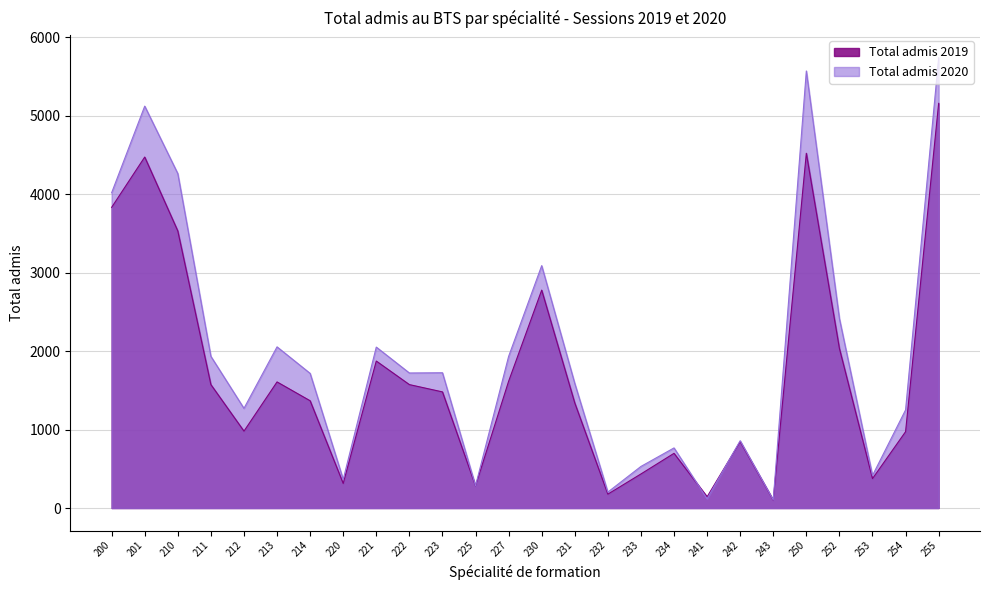

Reading left to right, extract all data points from this chart.

Total admis 2019: 3832	4473	3531	1573	980	1607	1367	313	1873	1573	1480	282	1615	2777	1339	177	434	697	143	846	100	4521	2033	375	973	5157
Total admis 2020: 4018	5122	4262	1933	1270	2054	1716	365	2051	1721	1724	284	1932	3089	1588	203	530	766	118	858	103	5570	2414	415	1250	5739